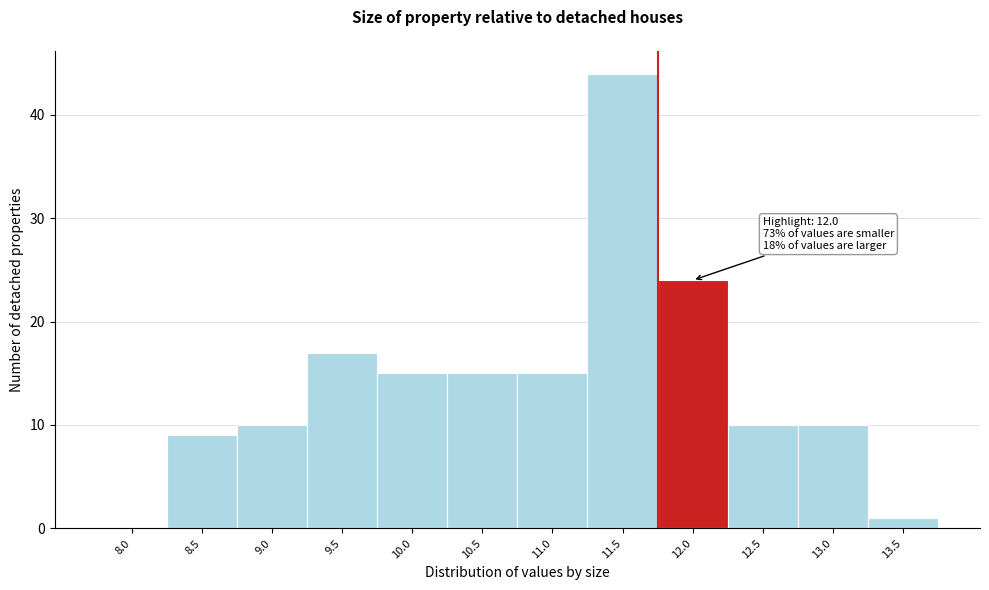

Reading right to left, what are all the values shown in this chart?

13.5=1	13.0=10	12.5=10	12.0=24	11.5=44	11.0=15	10.5=15	10.0=15	9.5=17	9.0=10	8.5=9	8.0=0